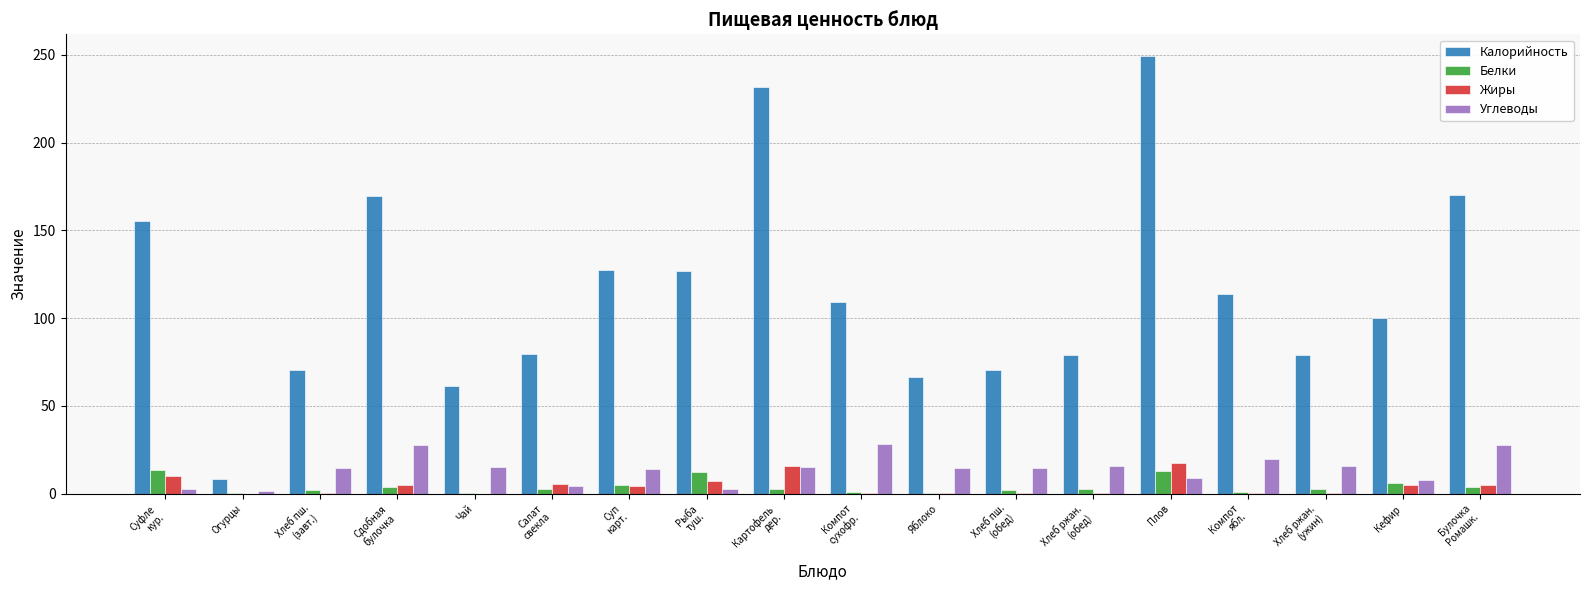

The value of Калорийность at Яблоко is 34.6. True or false?

False